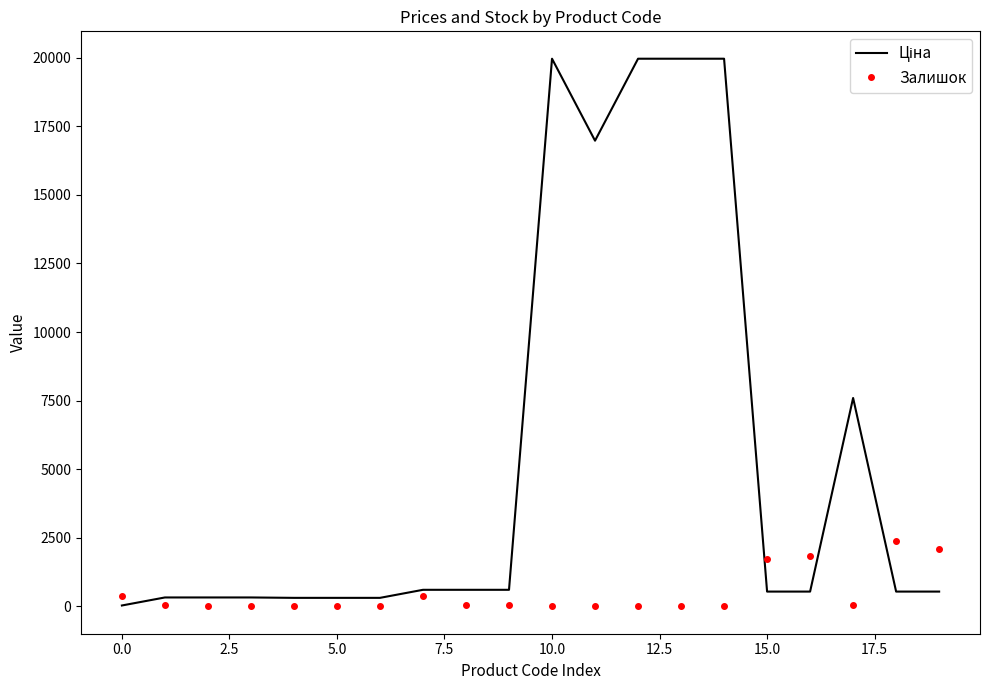

What is the highest value of the Залишок series?

2377.0